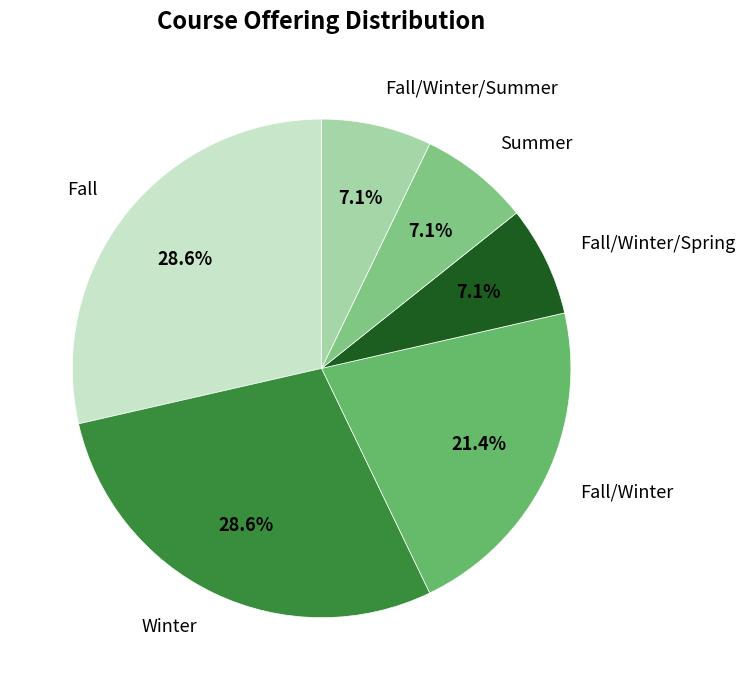

Combined, do Summer and Fall/Winter/Spring account for over 50%?

No